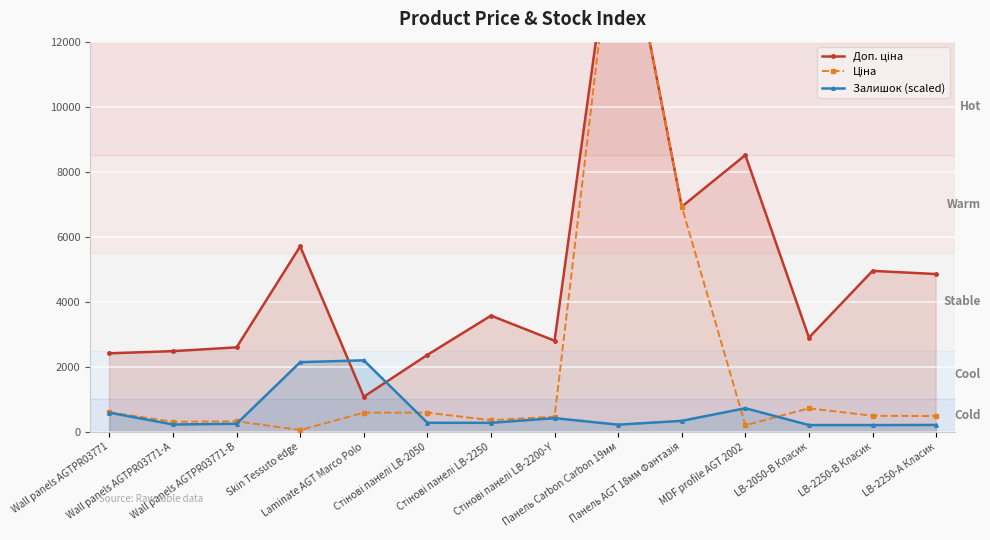

At LB-2050-В Класик, list the series in order from largest to smallest.

Доп. ціна, Ціна, Залишок (scaled)